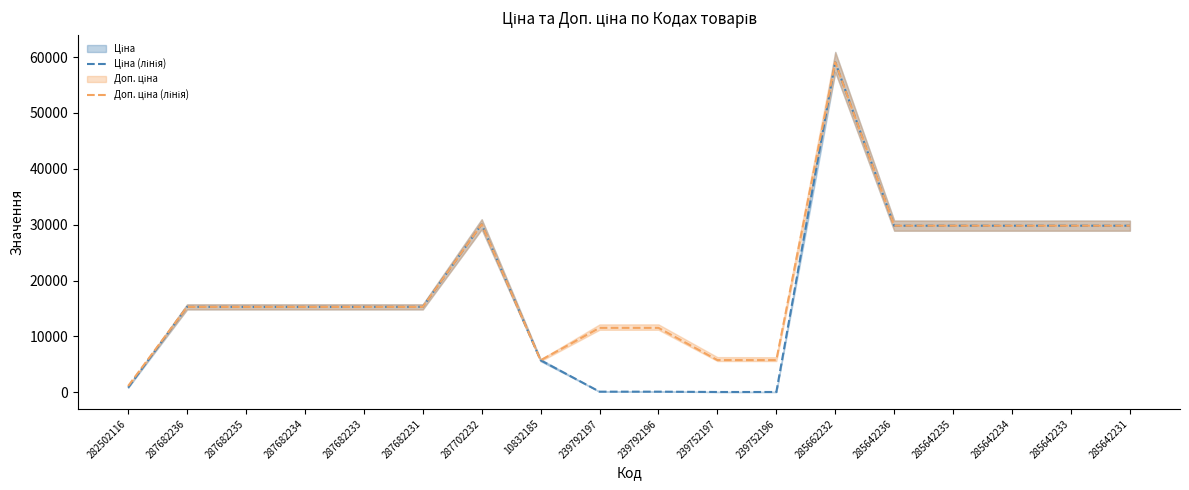

What is the sum of the Ціна (лінія) values at 282502116 and 285642234?

30646.8